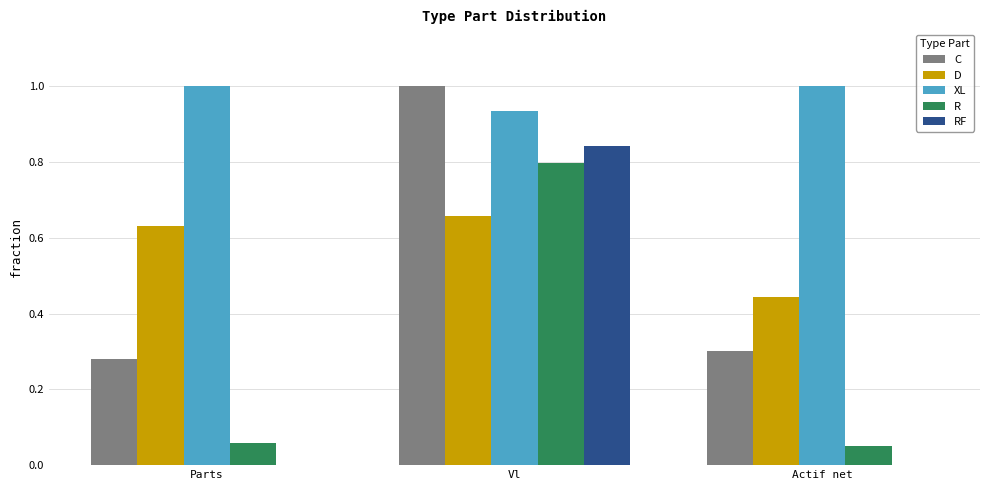

What is the sum of all XL values?

2.9